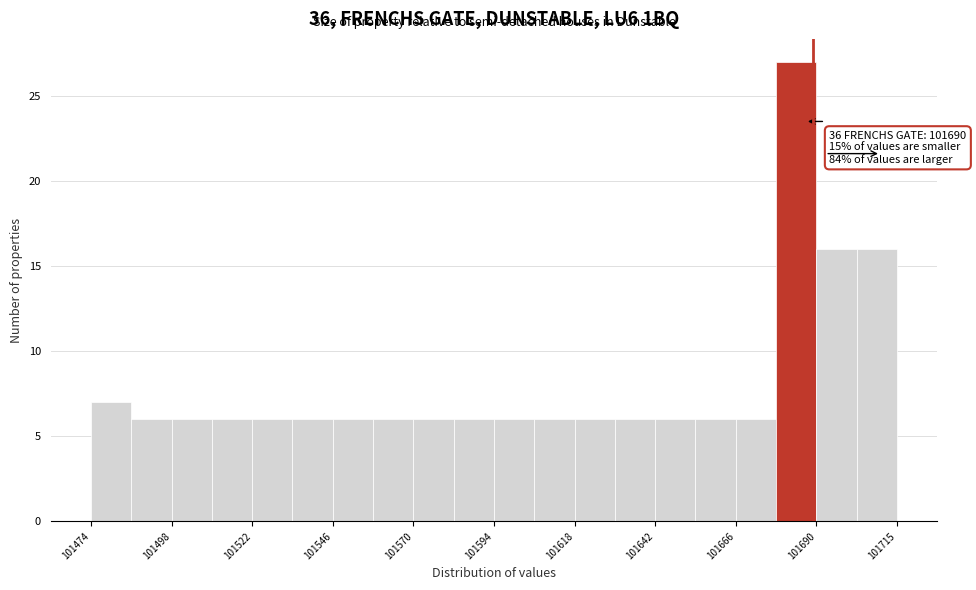

Around what value on the x-axis is the tallest bar? Give the approximate position of its centre, as read against the axis.

101685